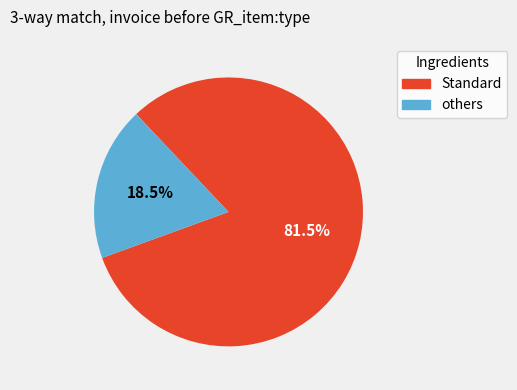

Is there a majority slice in this chart?

Yes